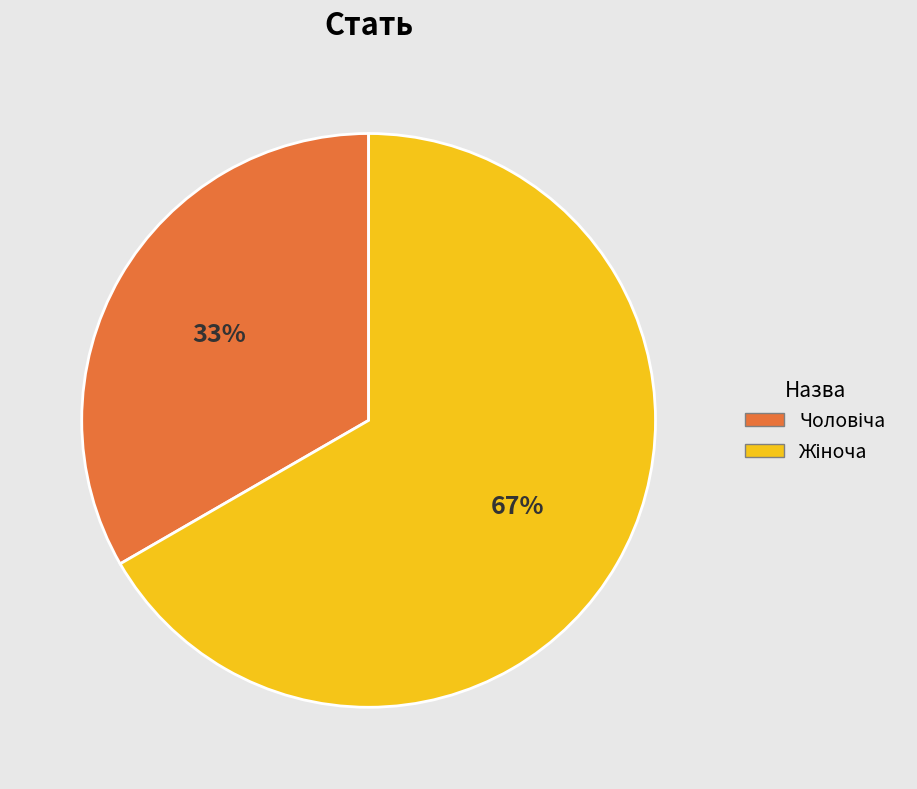

To the nearest percent, what is the average slice percentage?

50%